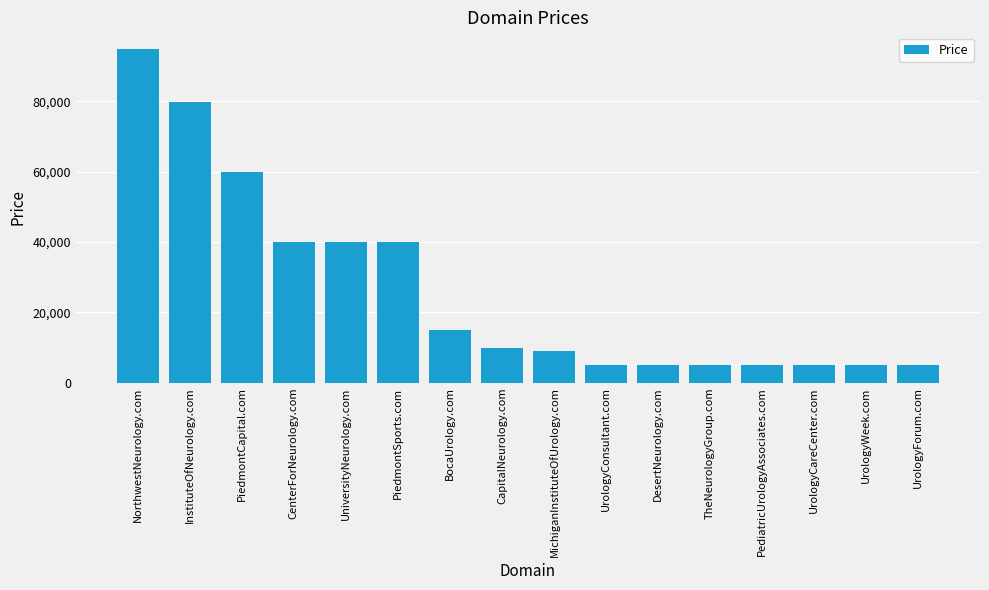

What is the average value?

26388